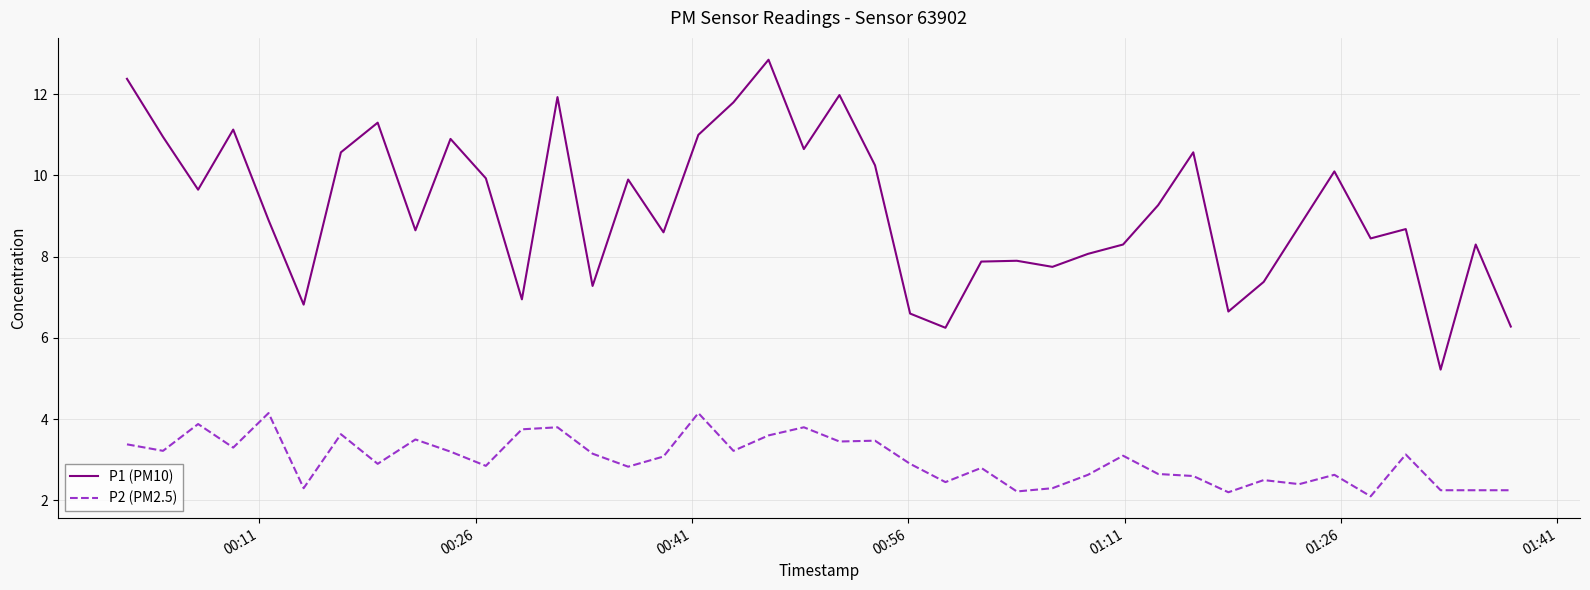

Which series has the largest total across all categories?

P1 (PM10)